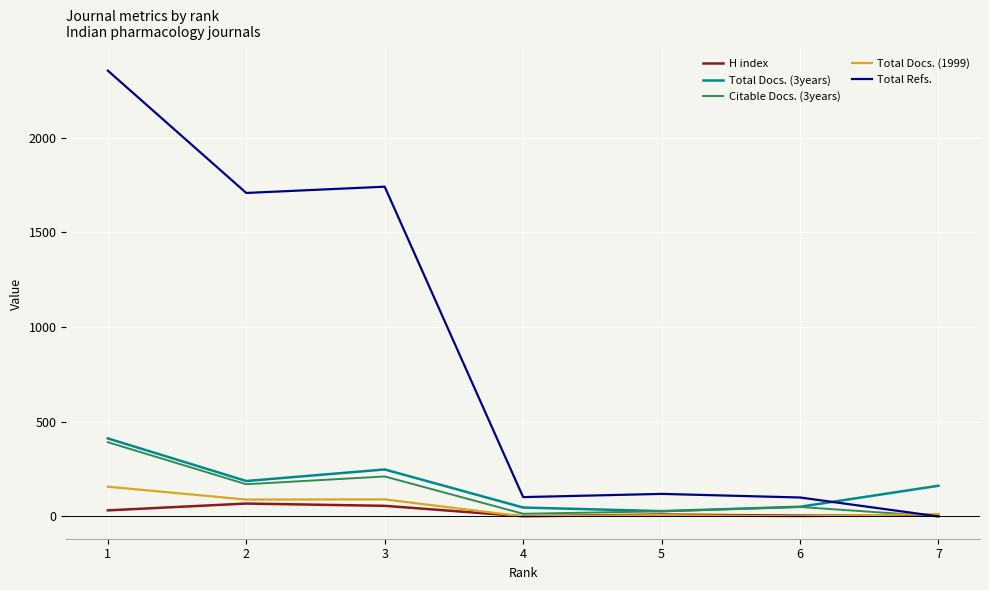

At how many categories does at least one series exceed 1949?

1